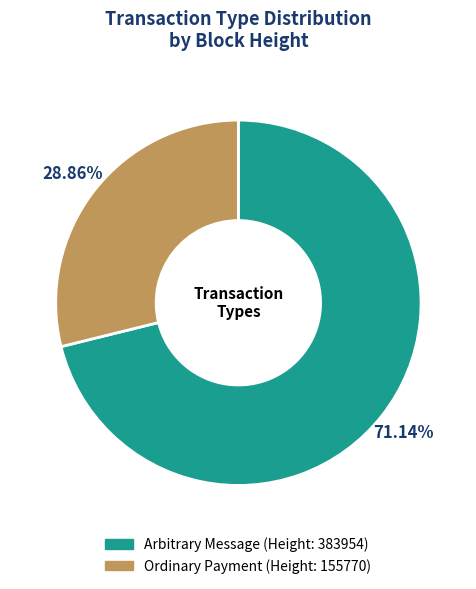

Is there any slice that represents more than half of the pie?

Yes